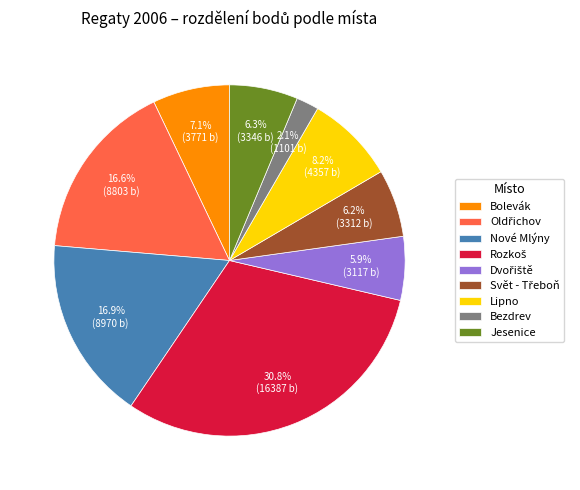

Which category has the smallest portion of the pie?

Bezdrev